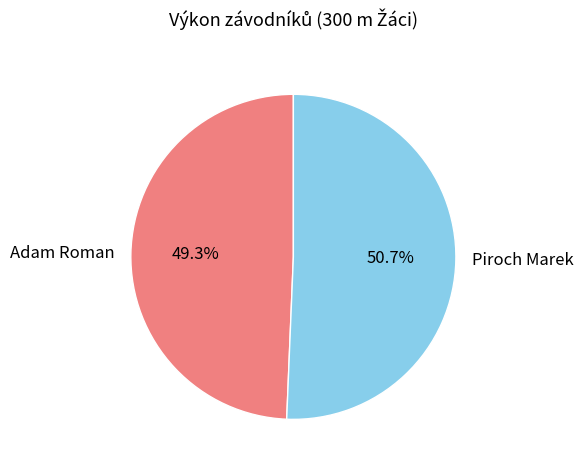

How many slices are in this pie chart?

2